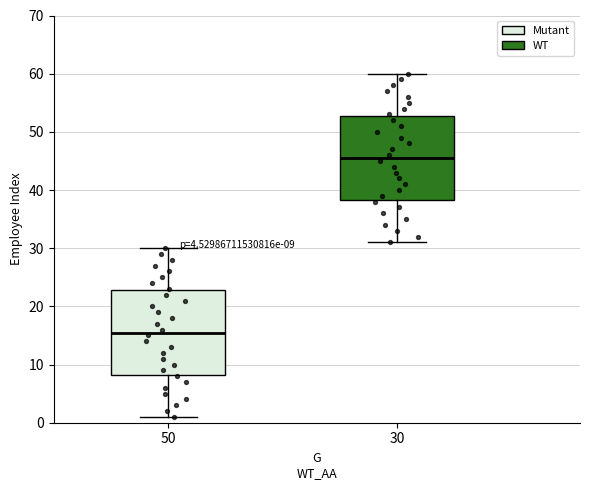

Which box's median line is the highest?

30